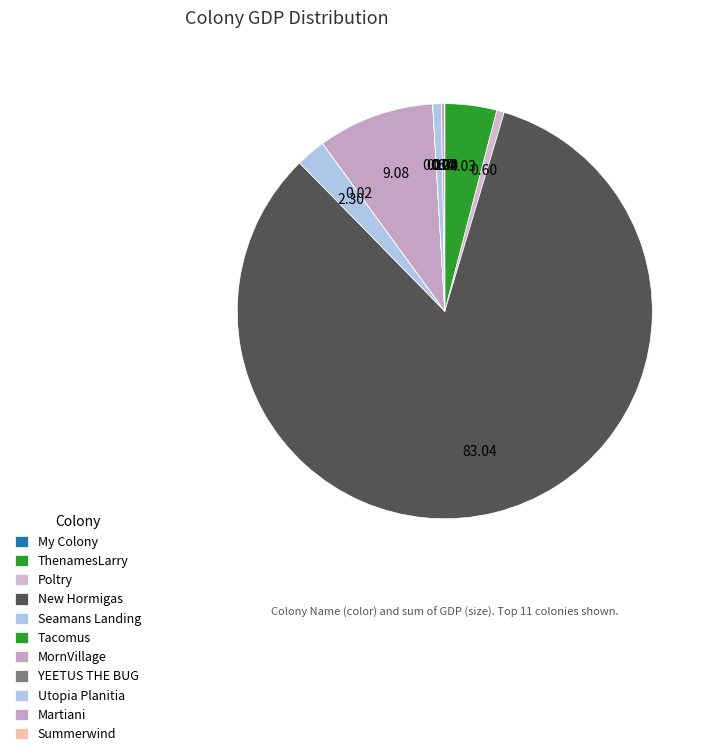

What is the change in value from New Hormigas to Utopia Planitia?

-11058088854